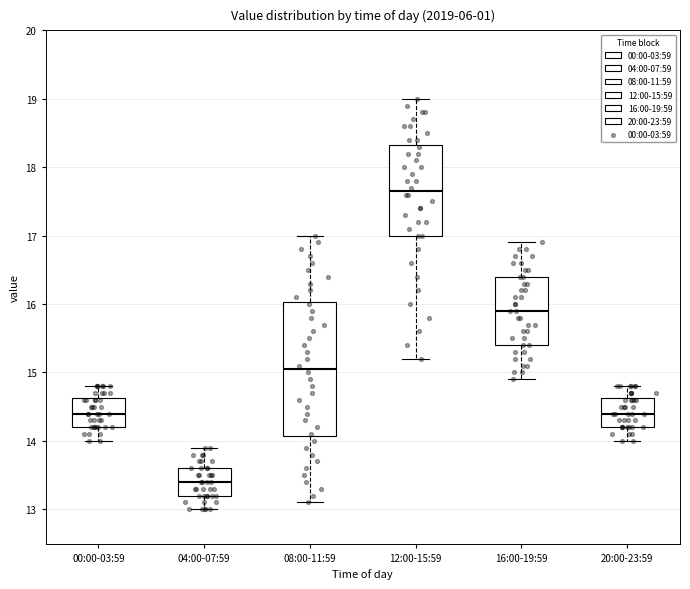

Where does the median line of the box for 16:00-19:59 sit on the y-axis? The values are not printed on the chart, so give them approximately, as read against the axis.

15.9